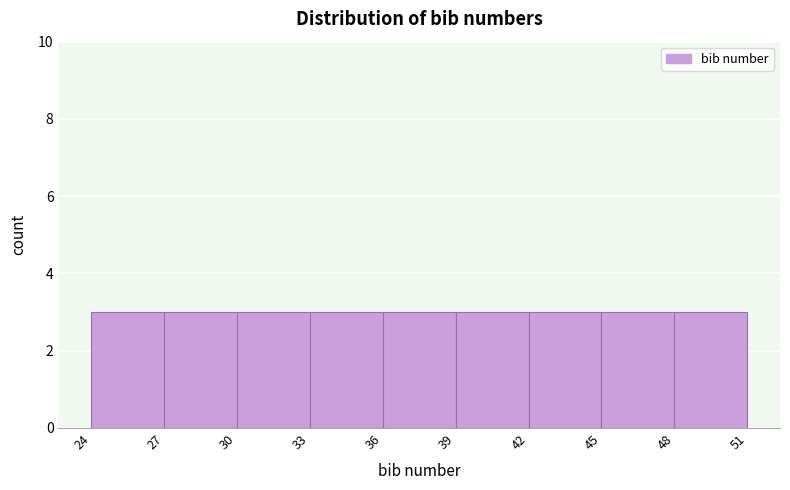

Reading left to right, transcribe this chart: for each bar, give the range it covers on the x-axis and its height. The values are not printed on the chart, so give them approximately, as read against the axis.

24 to 27: 3
27 to 30: 3
30 to 33: 3
33 to 36: 3
36 to 39: 3
39 to 42: 3
42 to 45: 3
45 to 48: 3
48 to 51: 3